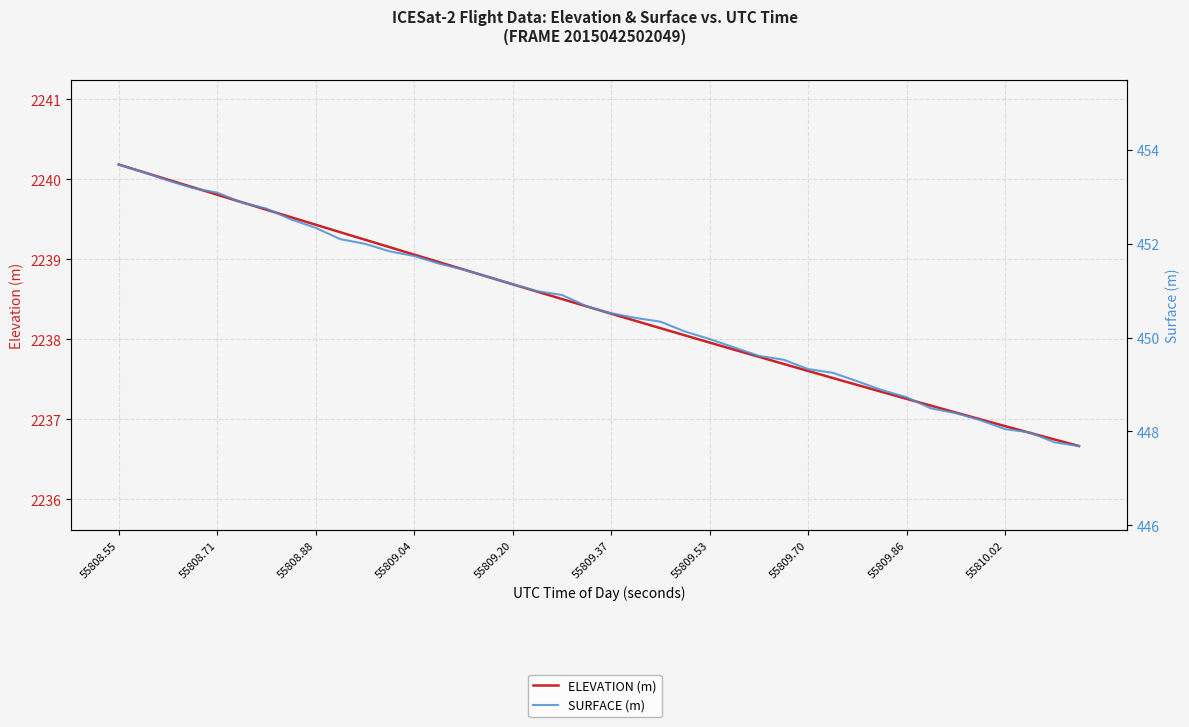

Is this an area chart (filled region under the line)?

No